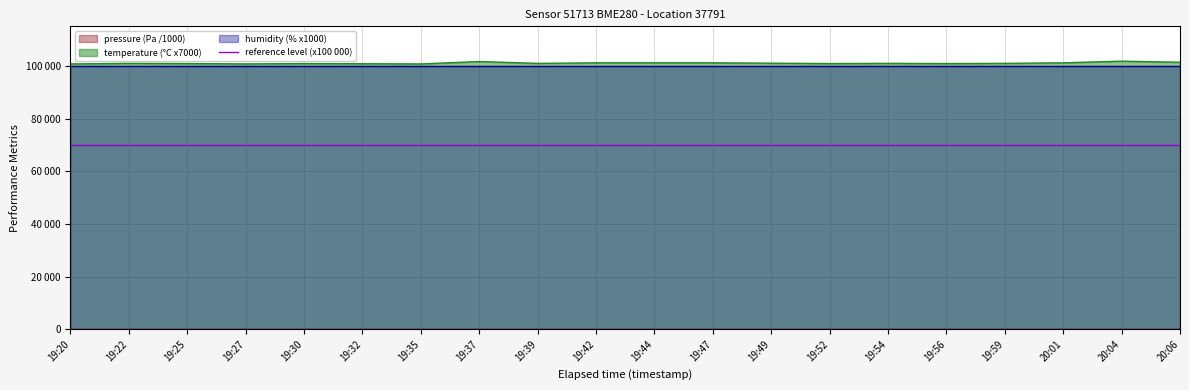

True or false: temperature has more than 1 points higher than both neighbors.

True